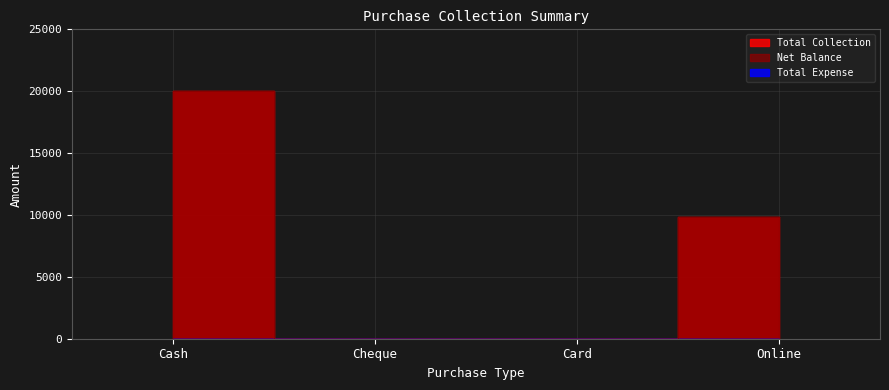

List the series in order of their peak value, highest first.

Net Balance, Total Collection